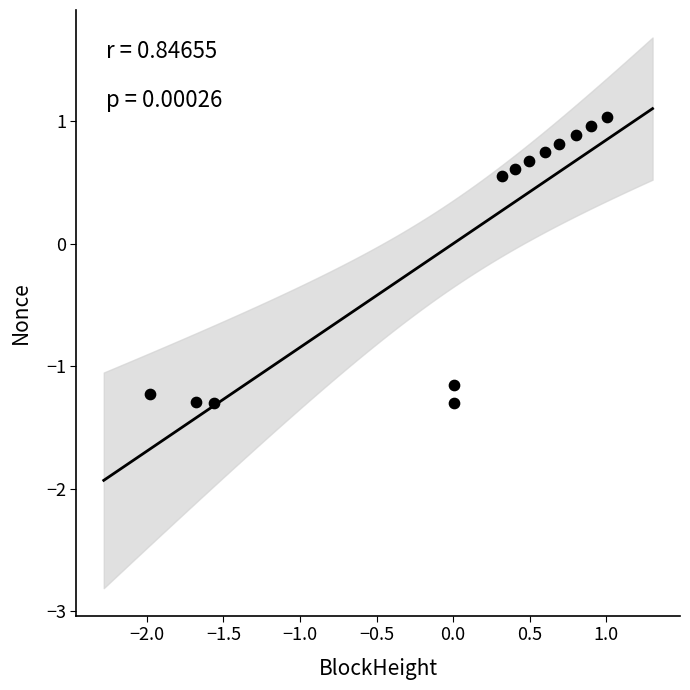

What is the range of Y values (max minus min)?

2.3